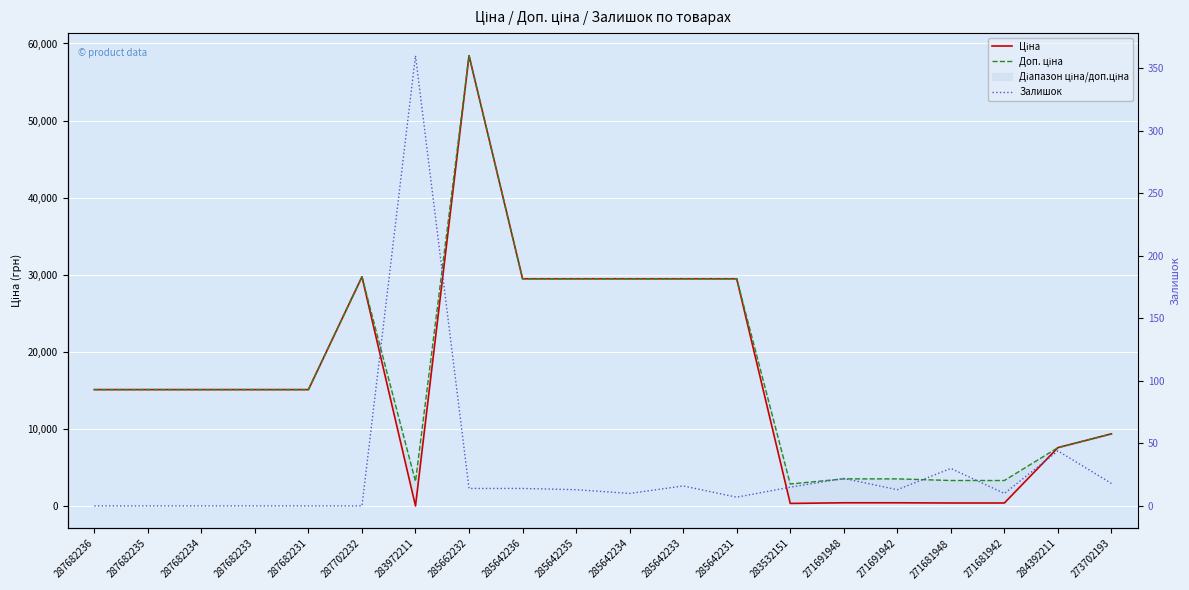

Where does the Доп. ціна series first go above 15120?

287702232